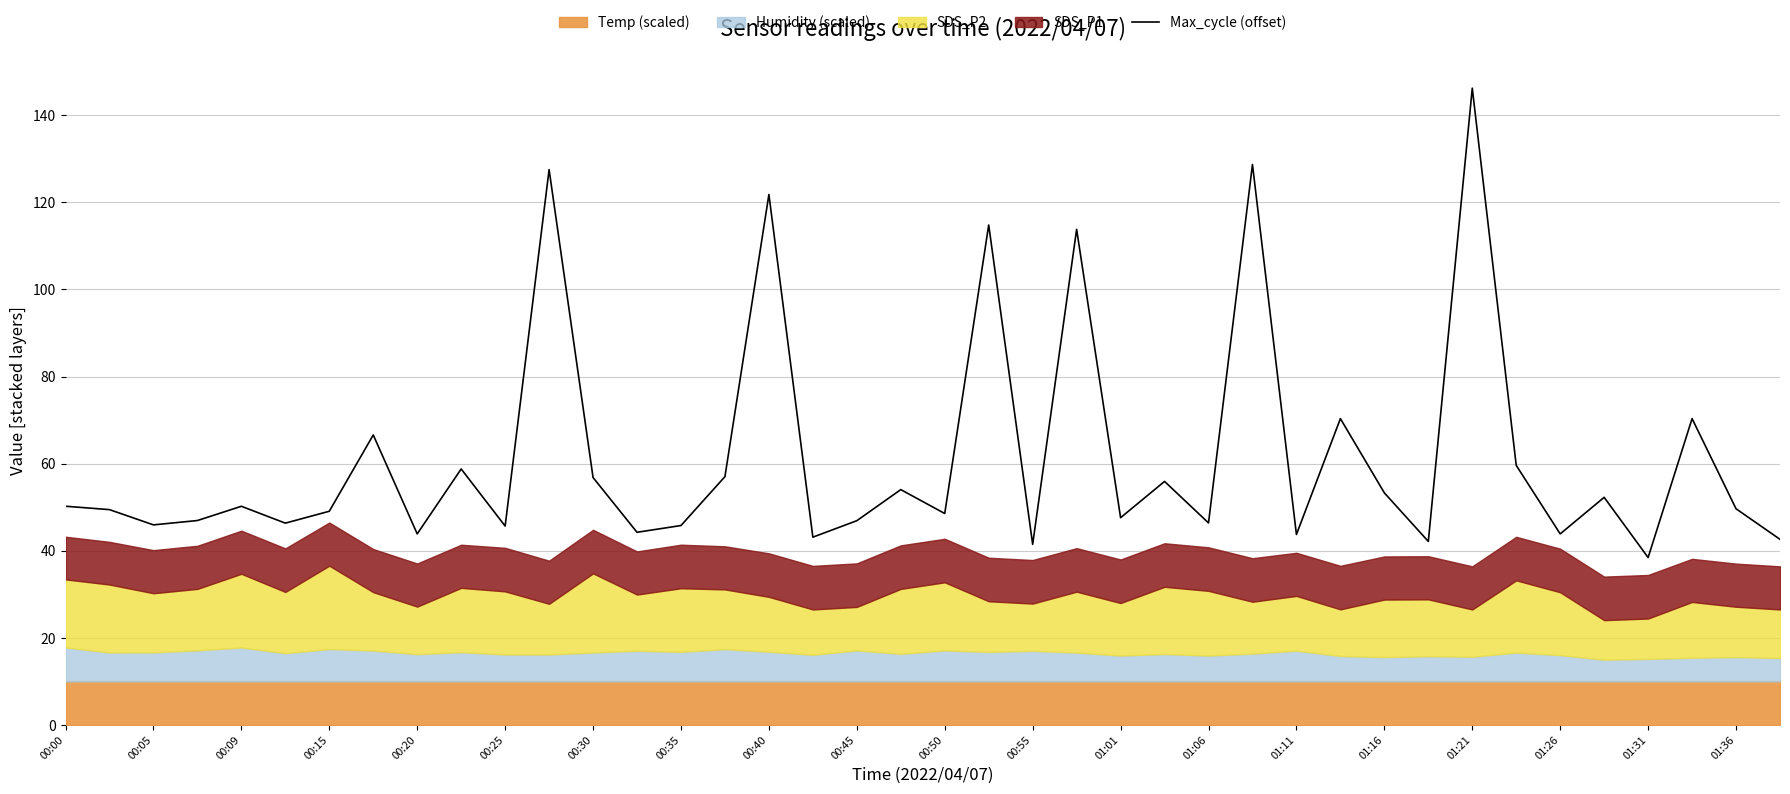

True or false: Max_cycle (offset) has a value of 82.2 at 01:16.

False